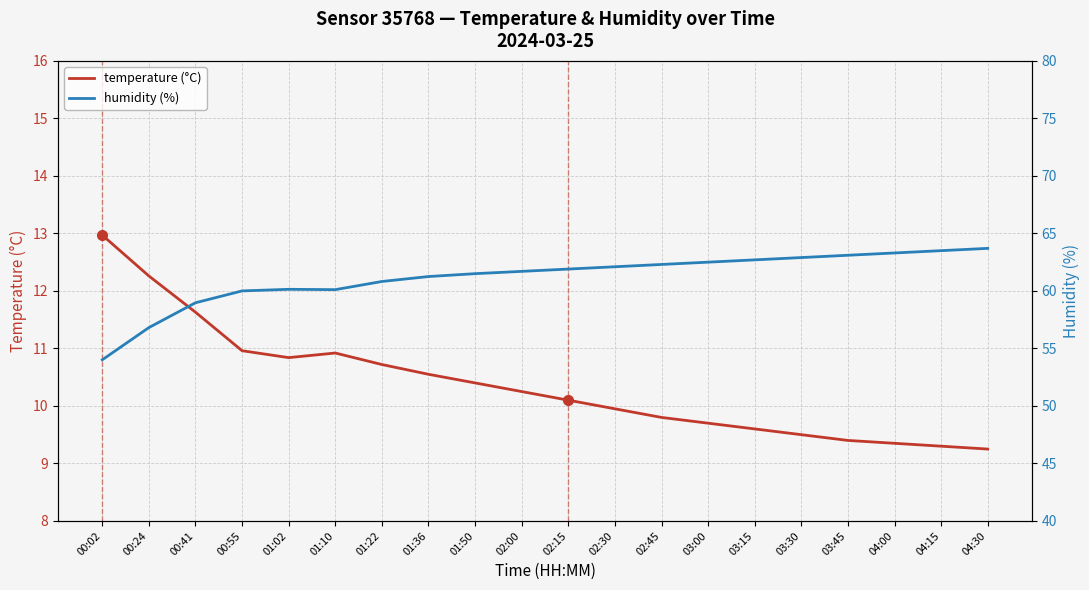

How many values in the temperature (°C) series exceed 10?

11